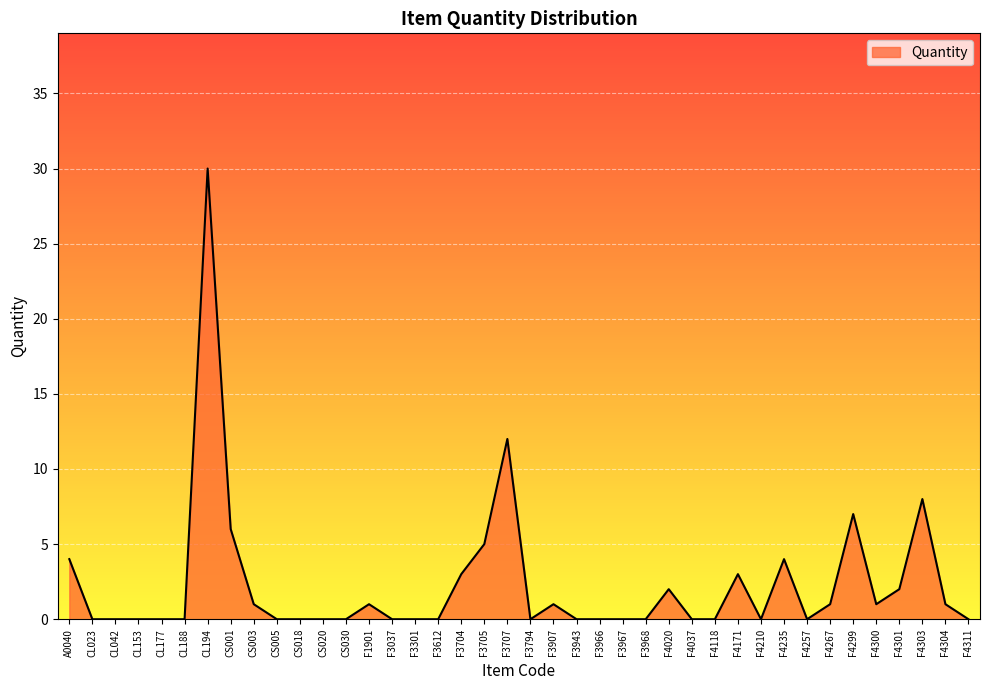

What is the change in value from F3967 to F4235?

+4